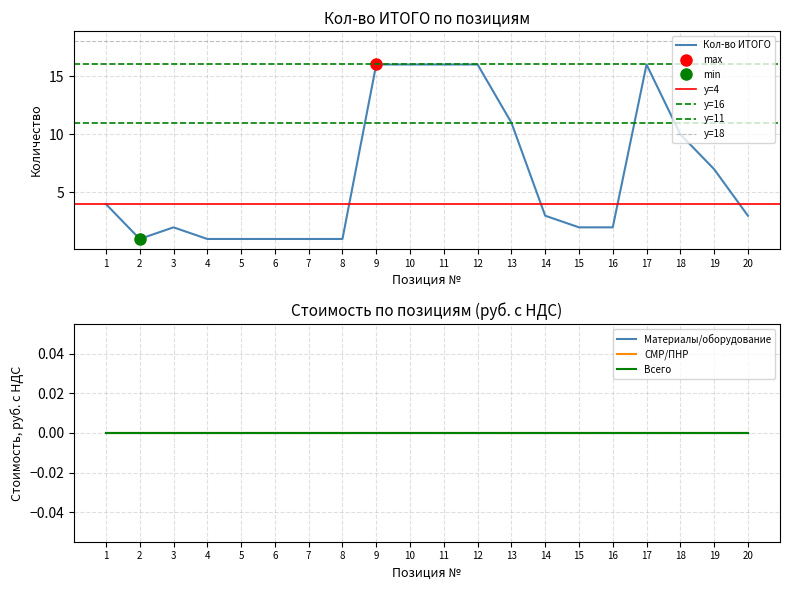

Which label corresponds to the smallest value in the chart?

1